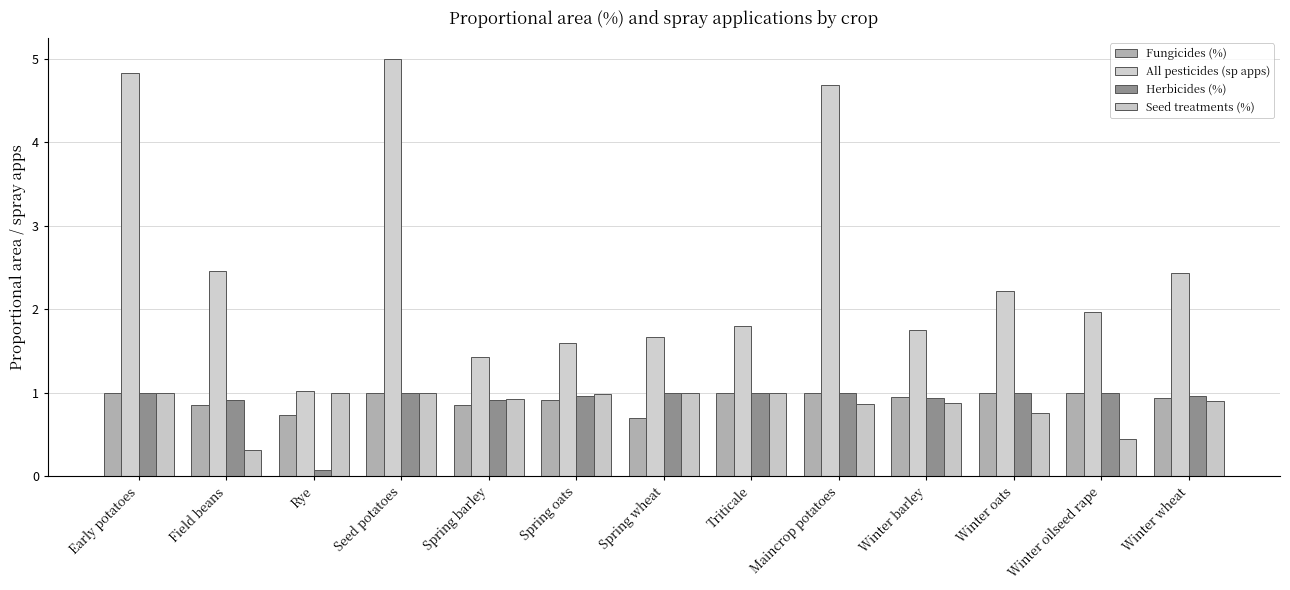

What is the difference between the maximum and minimum values in the Seed treatments (%) series?

0.7